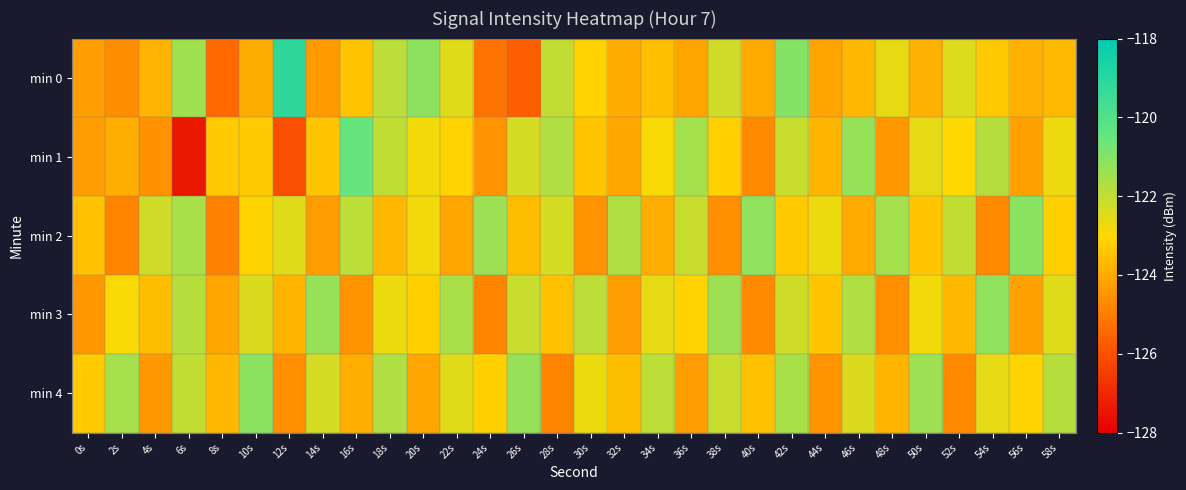

Reading right to left, list all the values displayed in this chart.

min 0: 58s=-123.6	56s=-123.9	54s=-123.3	52s=-122.4	50s=-123.8	48s=-122.6	46s=-123.7	44s=-124.1	42s=-121.0	40s=-124.0	38s=-122.2	36s=-124.1	34s=-123.6	32s=-124.0	30s=-123.1	28s=-122.0	26s=-125.7	24s=-125.2	22s=-122.5	20s=-121.1	18s=-121.9	16s=-123.4	14s=-124.4	12s=-119.2	10s=-124.0	8s=-125.4	6s=-121.4	4s=-123.8	2s=-124.6	0s=-124.3
min 1: 58s=-122.7	56s=-124.2	54s=-121.8	52s=-123.0	50s=-122.6	48s=-124.4	46s=-121.3	44s=-123.8	42s=-122.1	40s=-124.7	38s=-123.2	36s=-121.5	34s=-122.9	32s=-124.1	30s=-123.4	28s=-121.7	26s=-122.3	24s=-124.5	22s=-123.1	20s=-122.8	18s=-122.0	16s=-120.5	14s=-123.4	12s=-126.1	10s=-123.3	8s=-123.3	6s=-127.4	4s=-124.5	2s=-123.9	0s=-124.3
min 2: 58s=-123.2	56s=-121.1	54s=-124.7	52s=-122.0	50s=-123.4	48s=-121.5	46s=-124.0	44s=-122.7	42s=-123.3	40s=-121.2	38s=-124.6	36s=-122.1	34s=-123.9	32s=-121.7	30s=-124.5	28s=-122.3	26s=-123.6	24s=-121.4	22s=-124.1	20s=-122.8	18s=-123.7	16s=-121.9	14s=-124.3	12s=-122.5	10s=-123.1	8s=-124.9	6s=-121.6	4s=-122.2	2s=-124.8	0s=-123.5
min 3: 58s=-122.5	56s=-124.2	54s=-121.2	52s=-123.7	50s=-122.8	48s=-124.6	46s=-121.7	44s=-123.4	42s=-122.2	40s=-124.7	38s=-121.4	36s=-123.1	34s=-122.6	32s=-124.3	30s=-121.9	28s=-123.5	26s=-122.1	24s=-124.8	22s=-121.6	20s=-123.2	18s=-122.7	16s=-124.5	14s=-121.3	12s=-123.8	10s=-122.4	8s=-124.1	6s=-121.8	4s=-123.6	2s=-122.9	0s=-124.4
min 4: 58s=-121.8	56s=-123.1	54s=-122.6	52s=-124.7	50s=-121.4	48s=-123.8	46s=-122.4	44s=-124.5	42s=-121.6	40s=-123.5	38s=-122.1	36s=-124.3	34s=-121.9	32s=-123.6	30s=-122.7	28s=-124.8	26s=-121.3	24s=-123.2	22s=-122.5	20s=-124.1	18s=-121.7	16s=-123.9	14s=-122.3	12s=-124.6	10s=-121.1	8s=-123.7	6s=-122.0	4s=-124.4	2s=-121.5	0s=-123.3